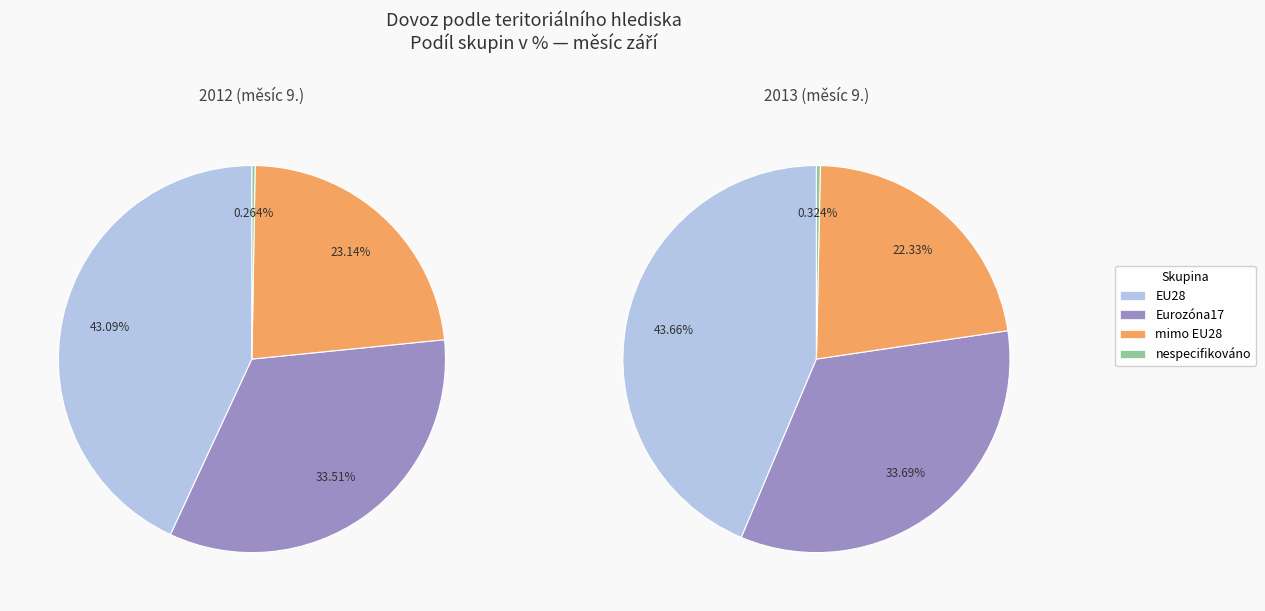

Is the sum of EU28 and Eurozóna17 greater than half?

Yes